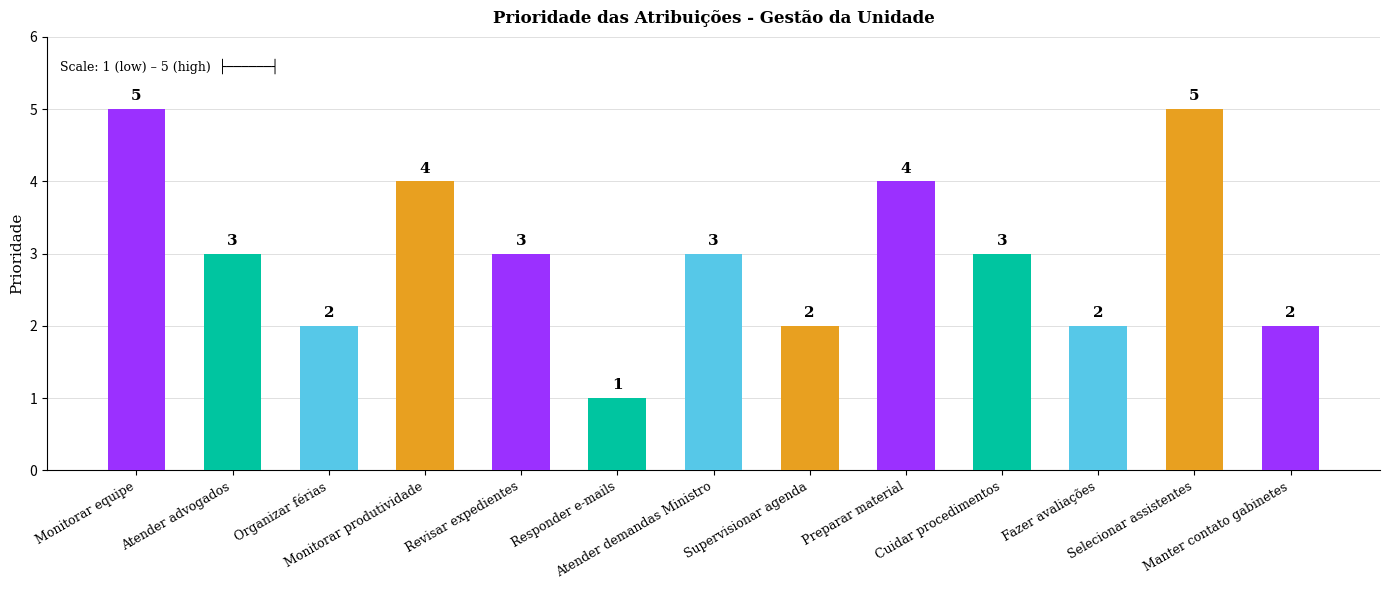

The value at Supervisionar agenda is 2. True or false?

True